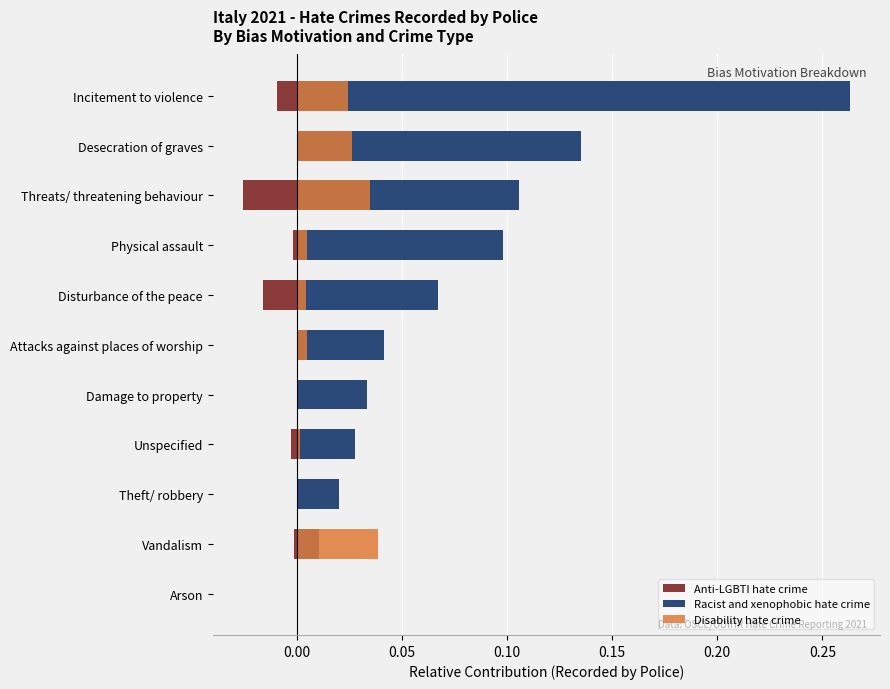

At Physical assault, list the series in order from smallest to largest.

Anti-LGBTI hate crime, Disability hate crime, Racist and xenophobic hate crime